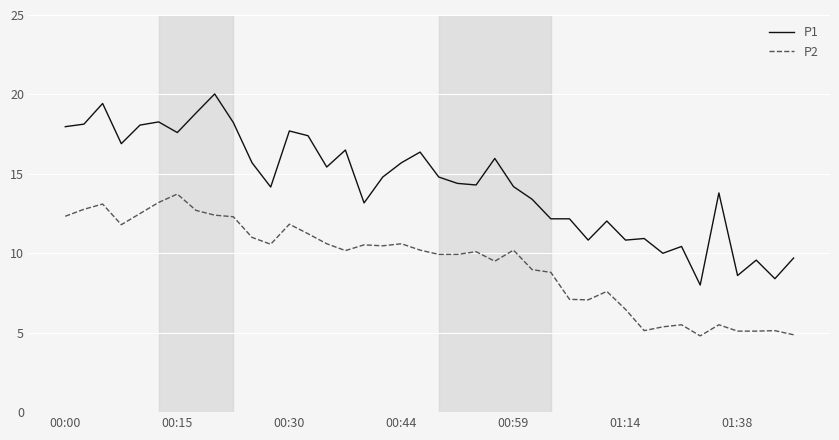

Which series has the largest total across all categories?

P1